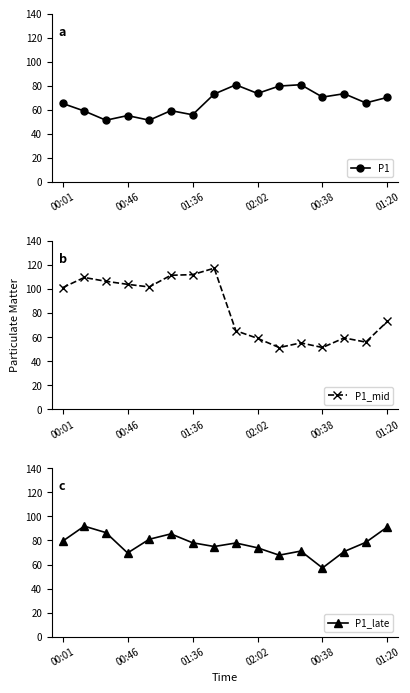

After their last crossing, which series has the higher values: P1_mid or P1_late?

P1_late